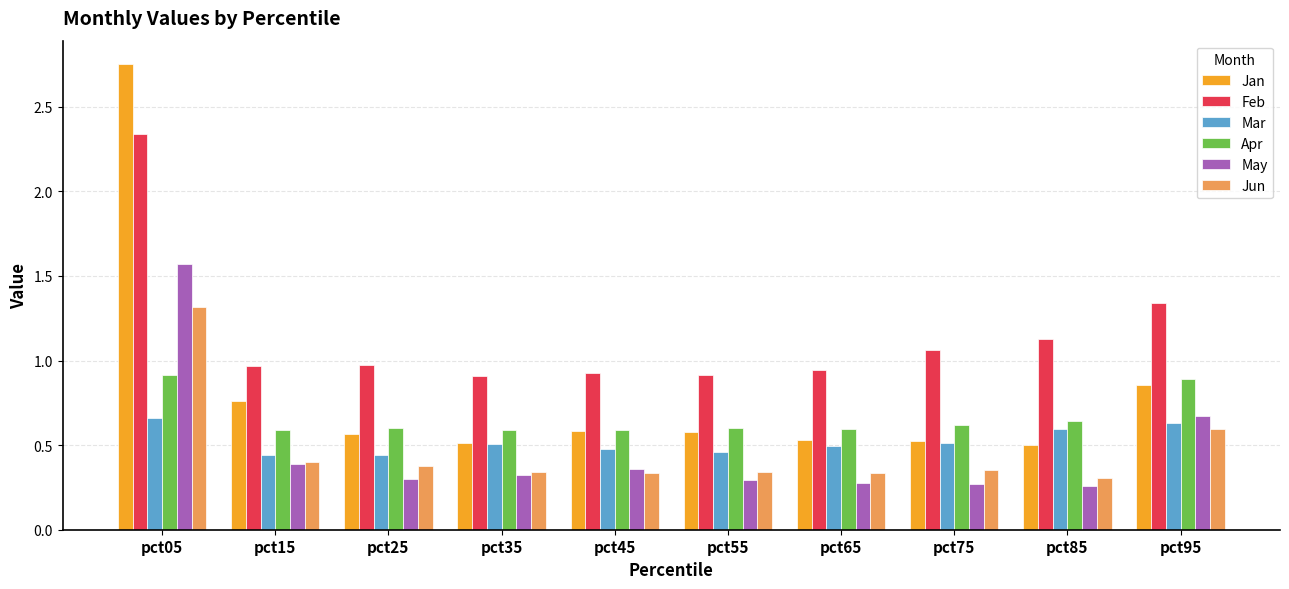

Which series has the largest range (max minus min)?

Jan